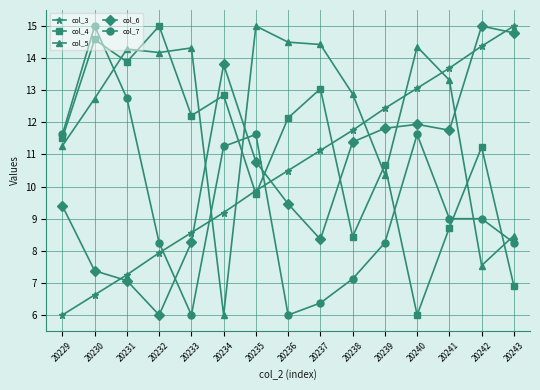

Count the number of data series in this chart.

5